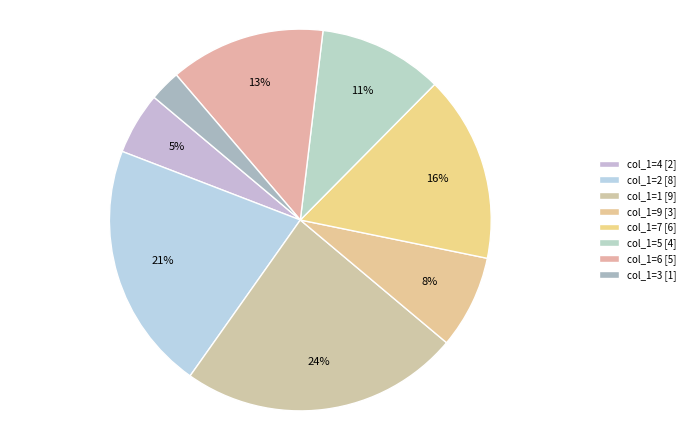

How many segments does this pie chart have?

8